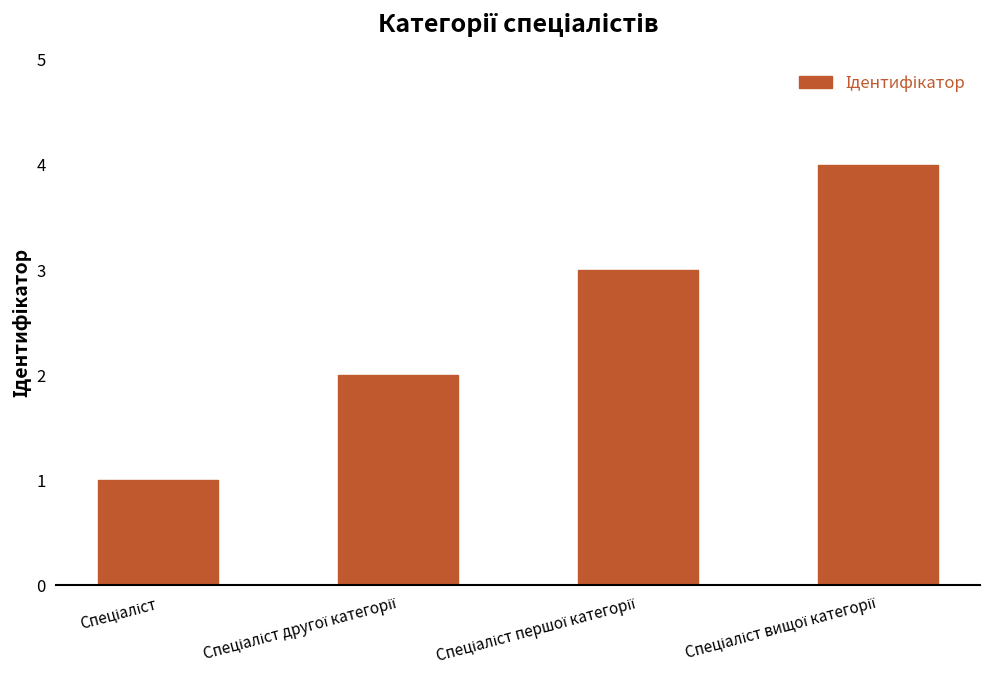

What is the sum of all values?

10